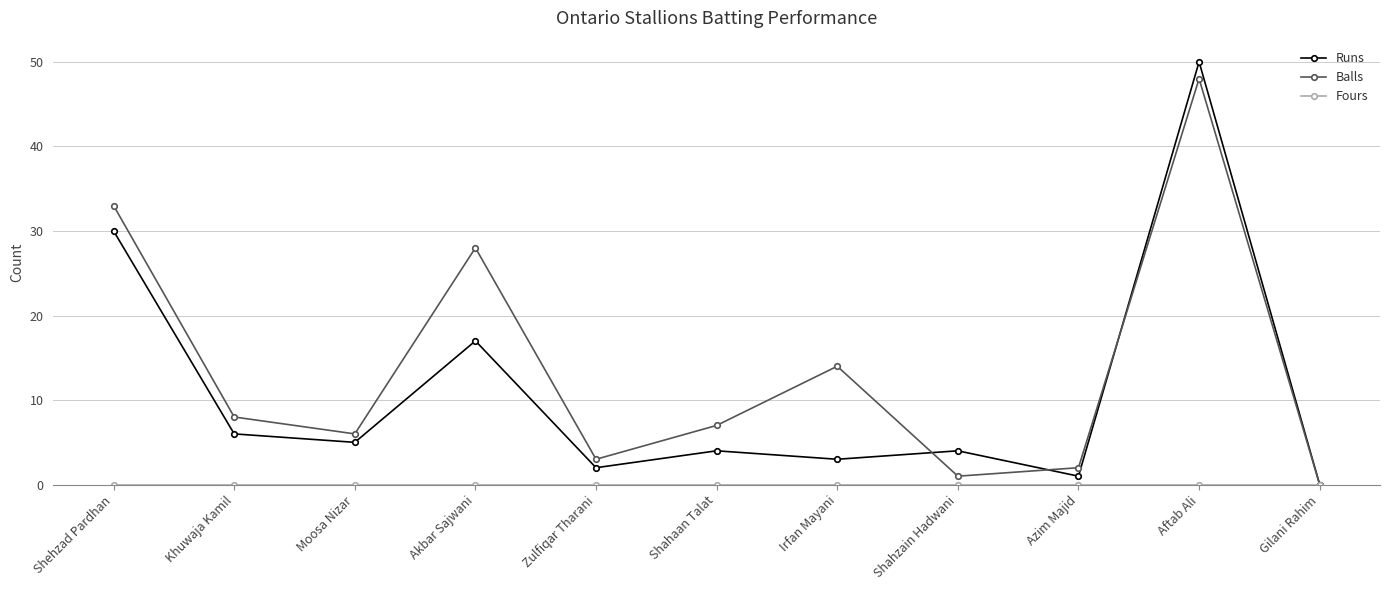

What value does the Runs series have at Aftab Ali, to the nearest 10?

50